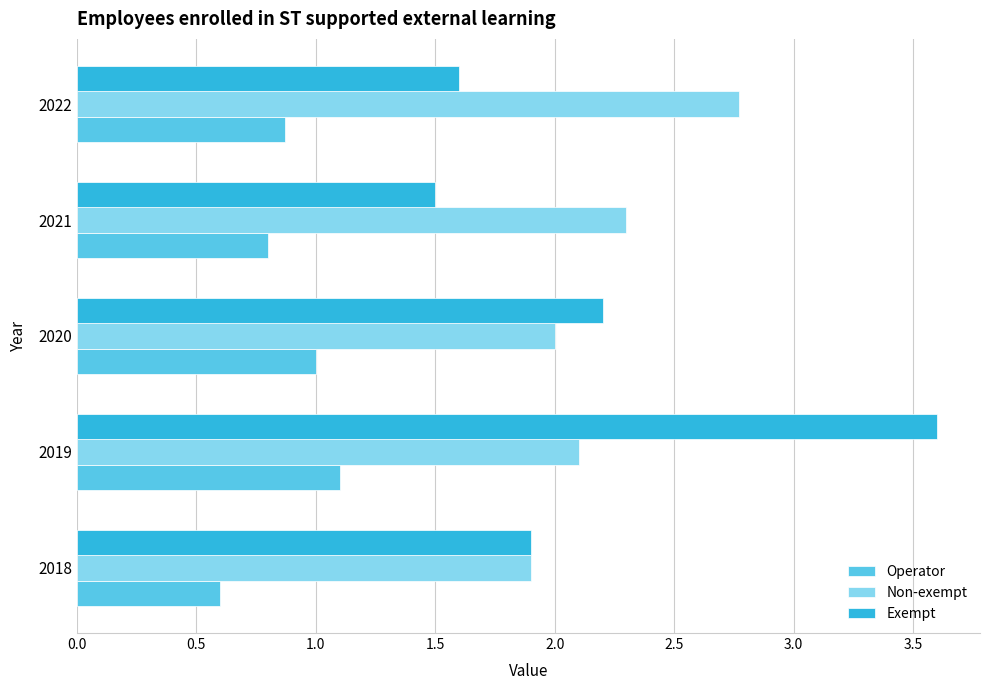

What value does the Exempt series have at 2019?

3.6